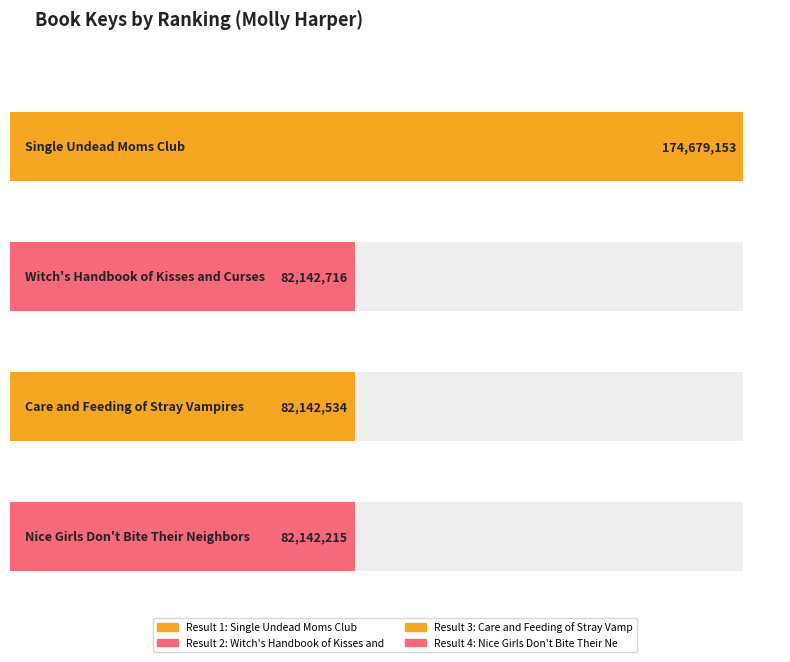

What is the label of the 1st bar from the left?

Single Undead Moms Club